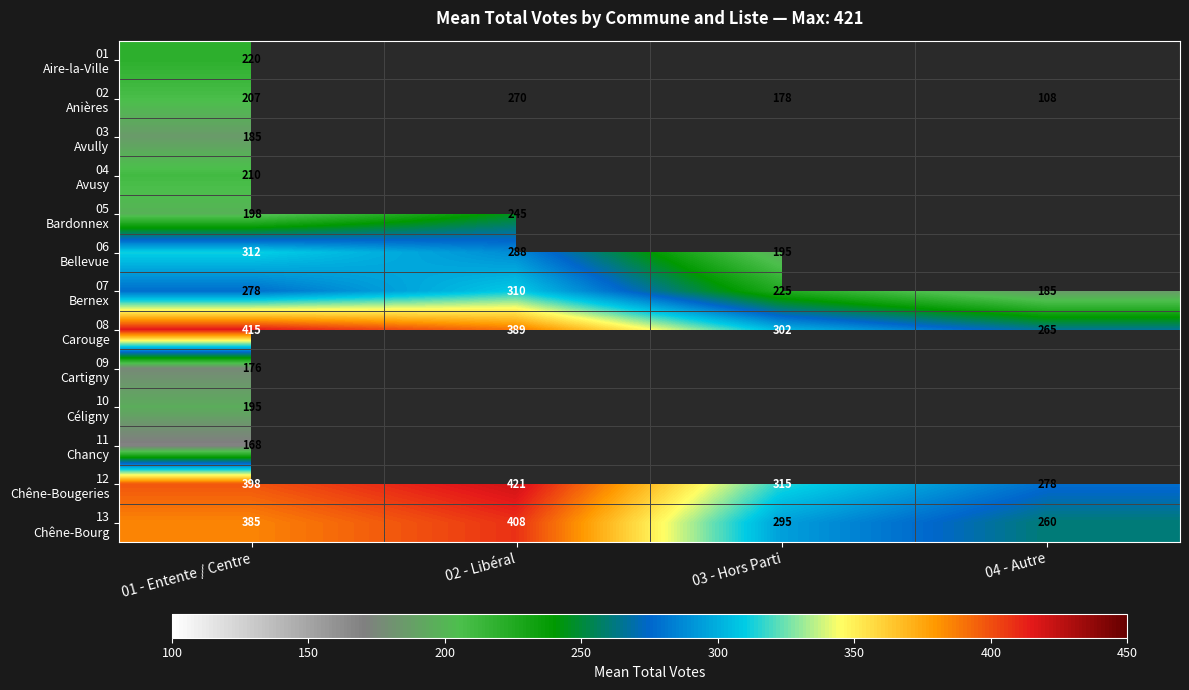

What is the total value across all series at 01 - Entente / Centre?

3347